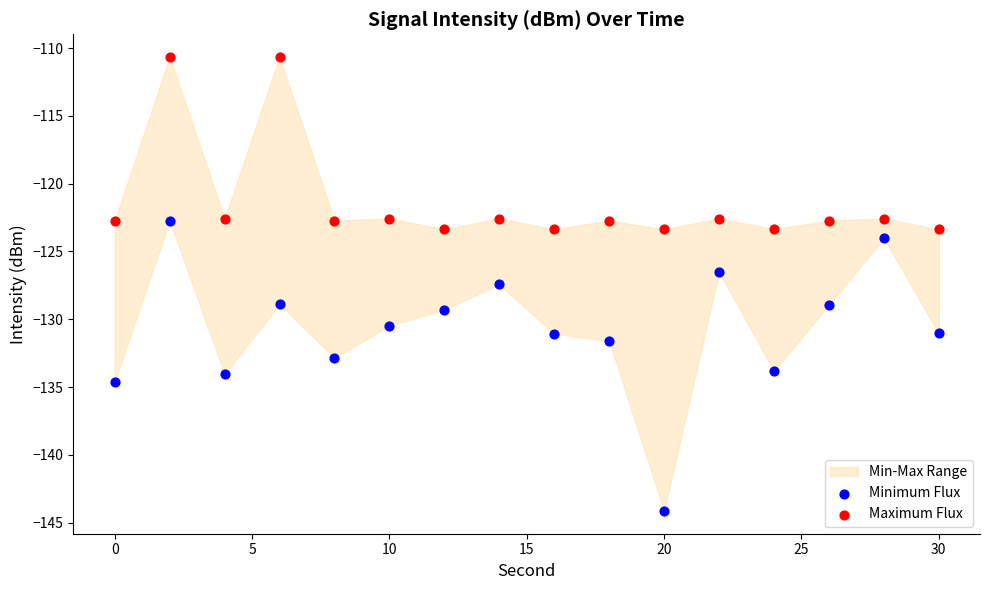

Which series has the largest Y range (max minus min)?

Minimum Flux